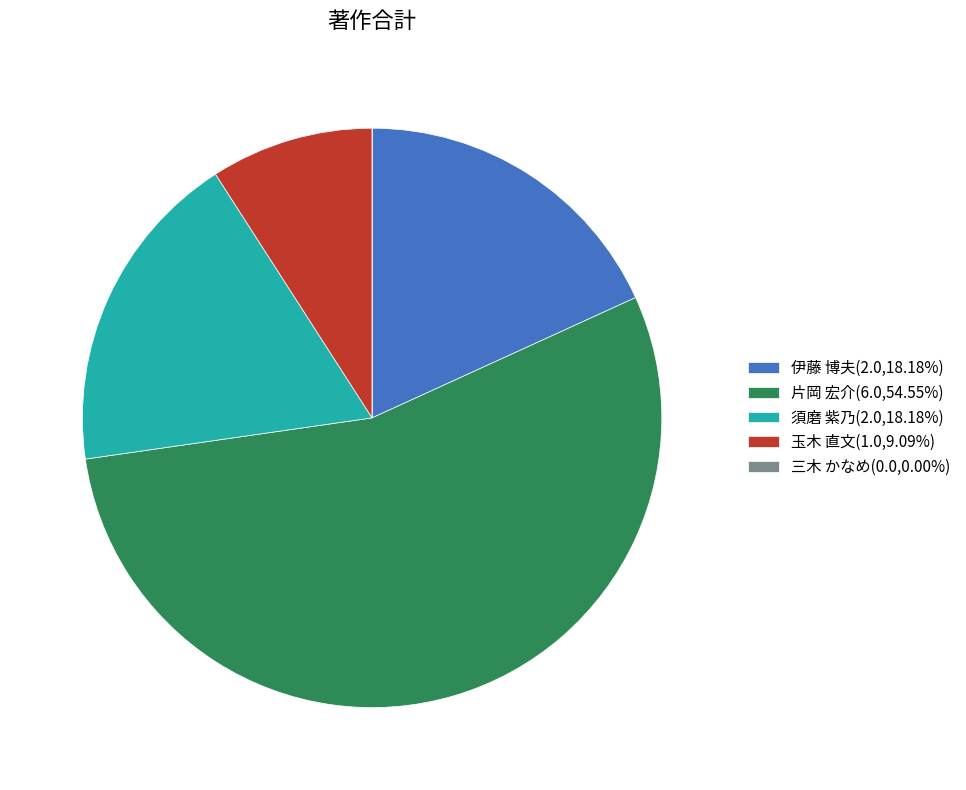

Is it true that 伊藤 博夫 is 18% of the pie?

True